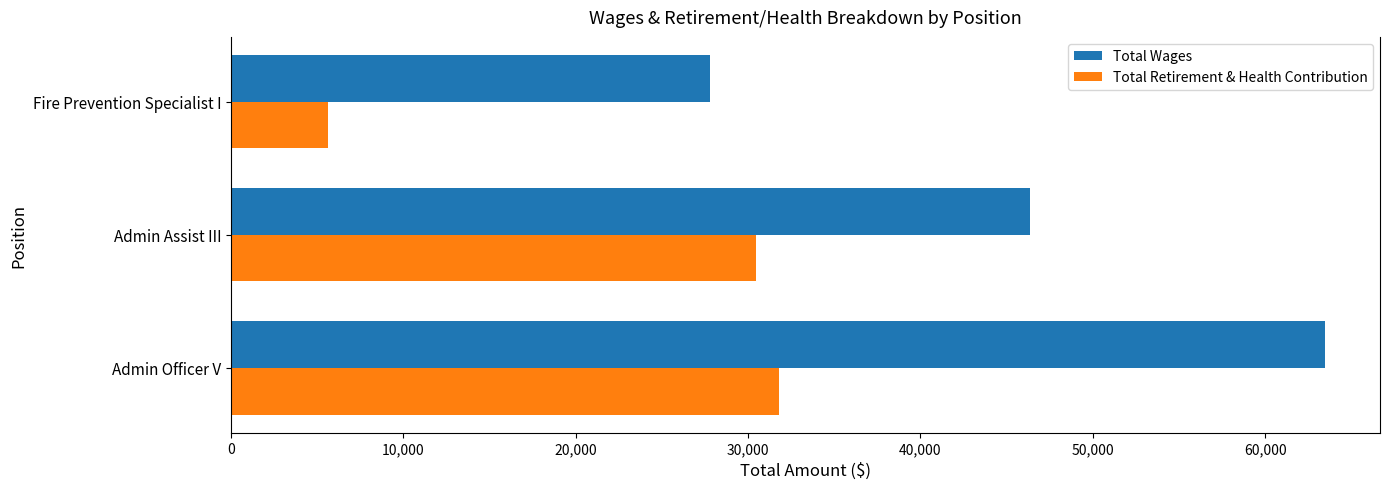

What is the average value of the Total Retirement & Health Contribution series?

22624